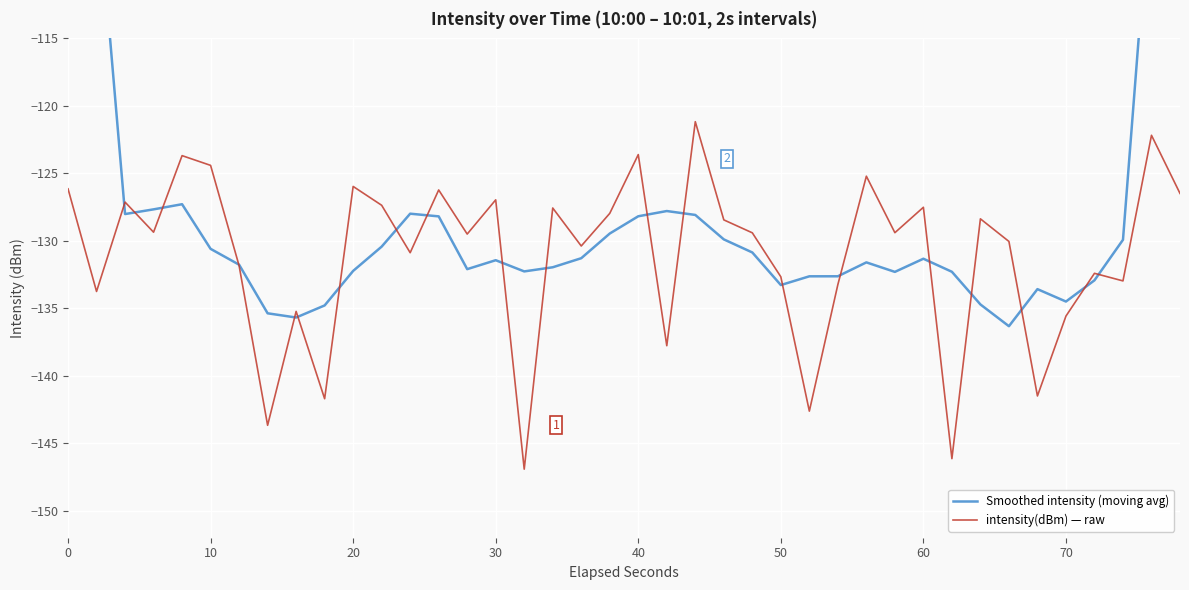

In intensity(dBm) — raw, how many points are lower than both neighbors (excluding endpoints)?

14